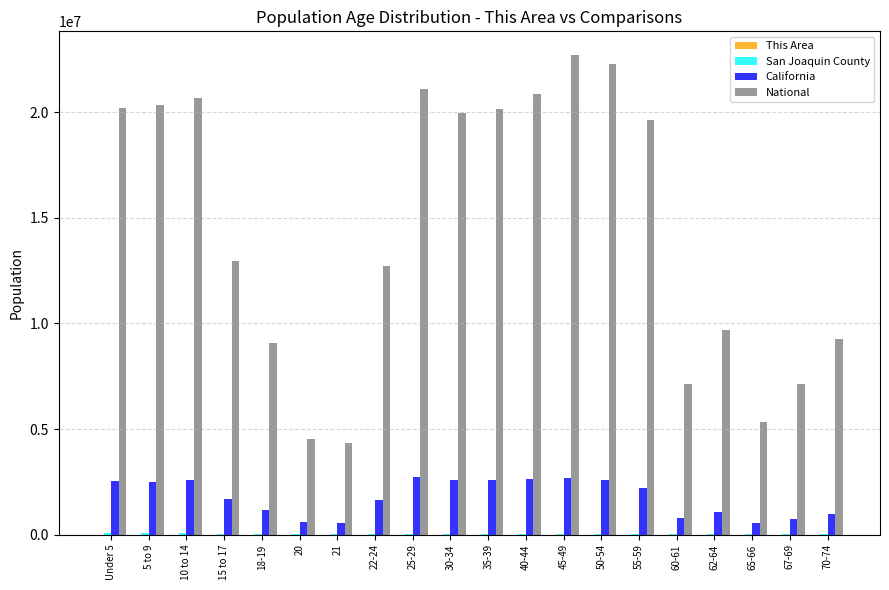

How many distinct data groups are displayed?

4